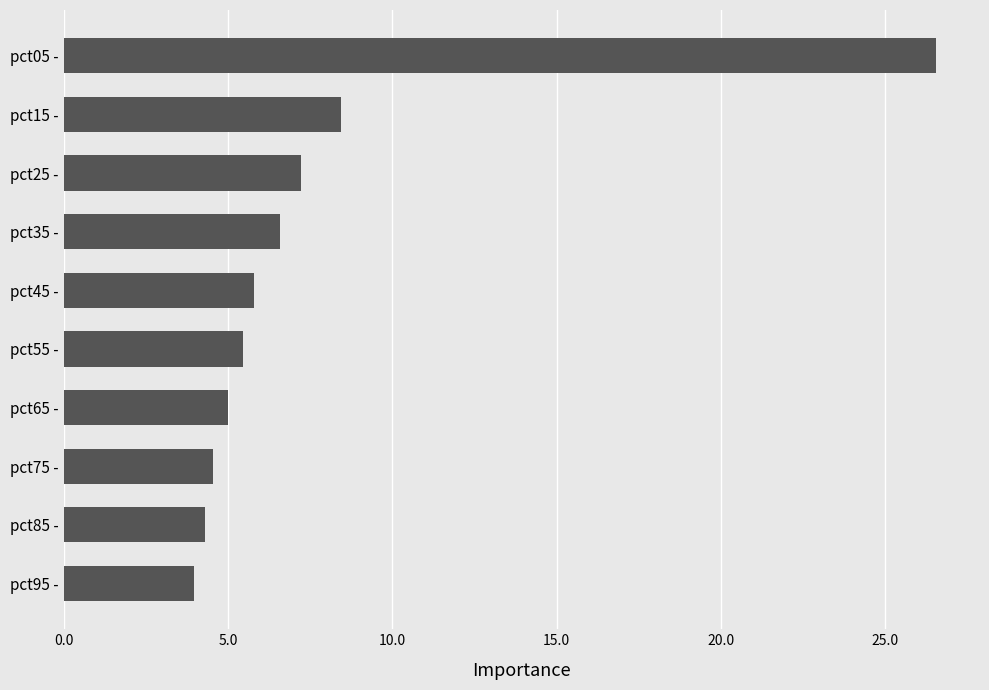

What is the change in value from pct55 - to pct15 -?

+3.0